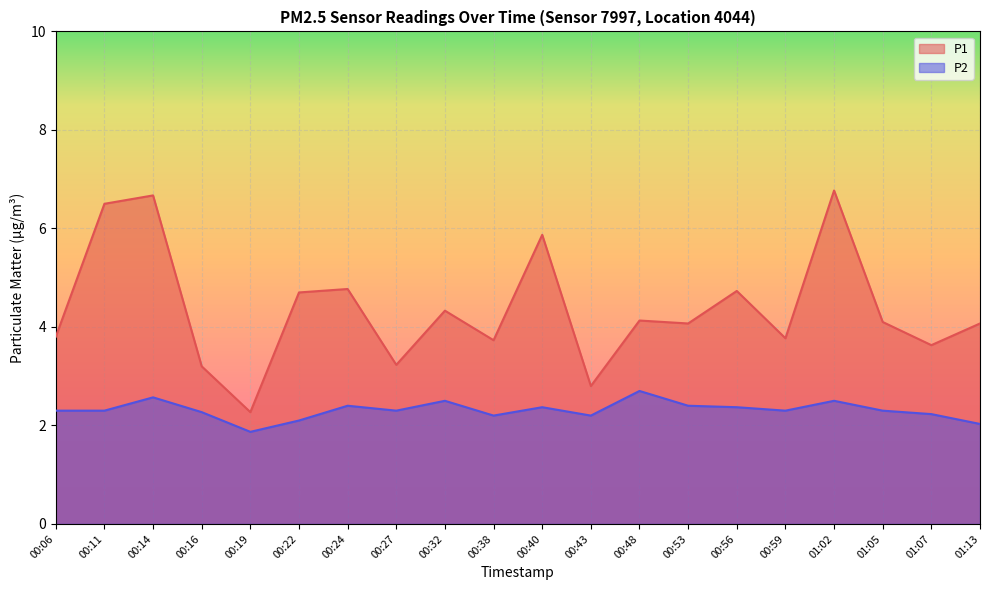

At which category is the sum across all series the highest?

01:02